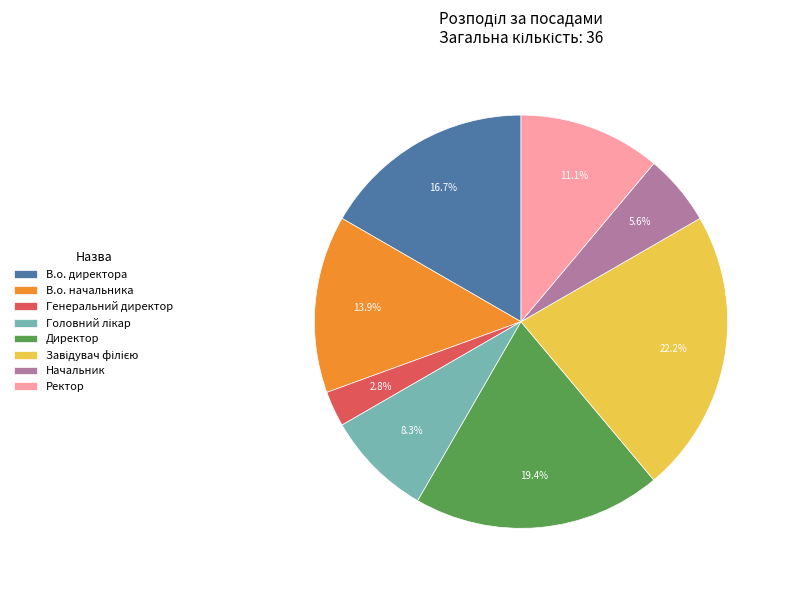

What is the smallest slice in the pie chart?

Генеральний директор